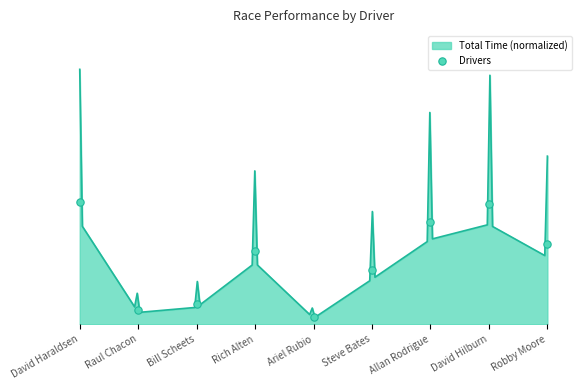

Between Rich Alten and David Haraldsen, which is larger?

David Haraldsen